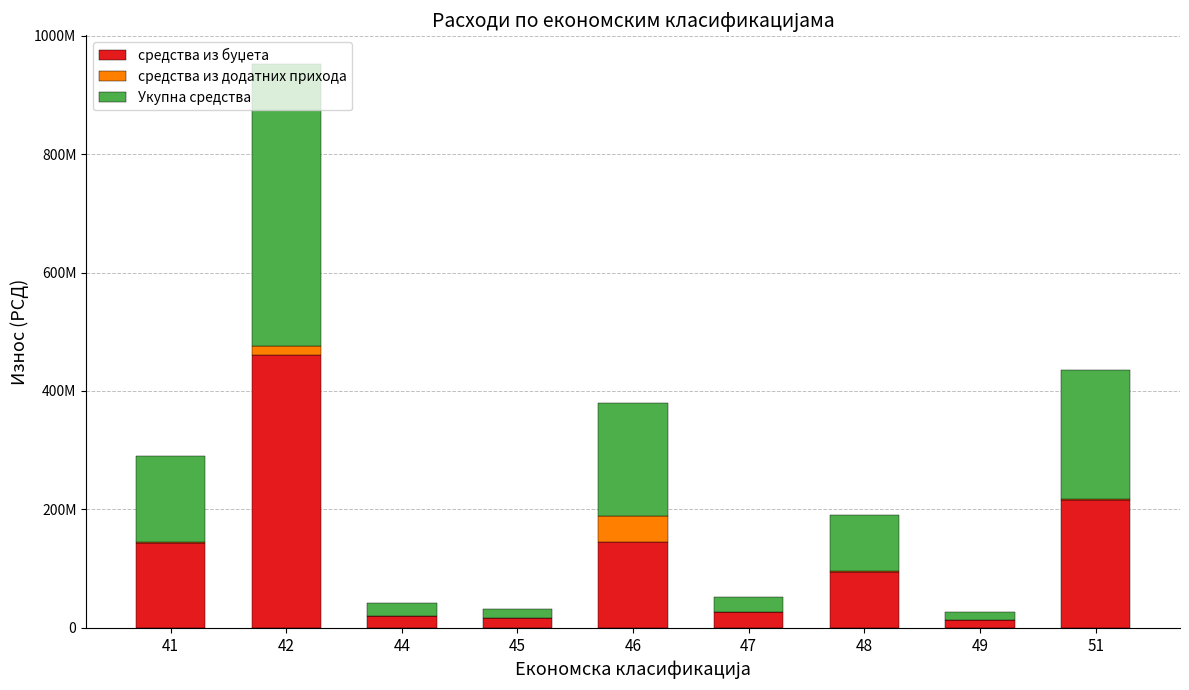

Are the bars horizontal?

No